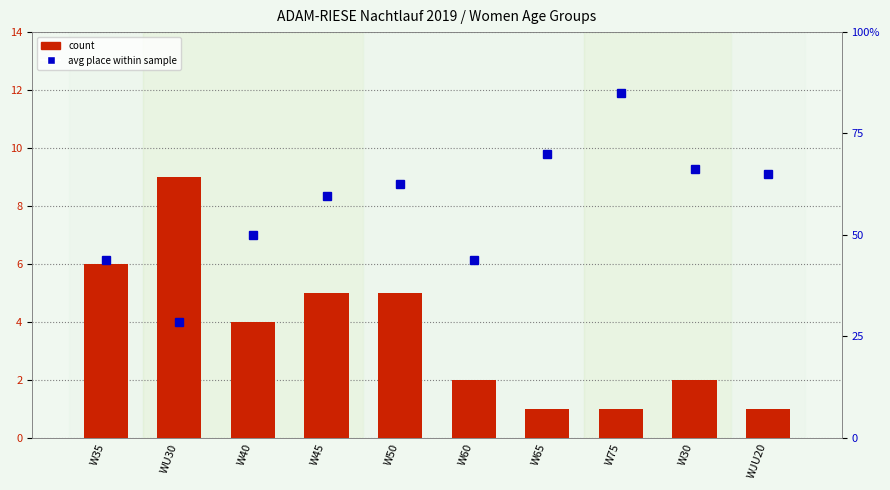

Is the value of avg place (percentile) at W35 greater than the value of count at W30?

Yes